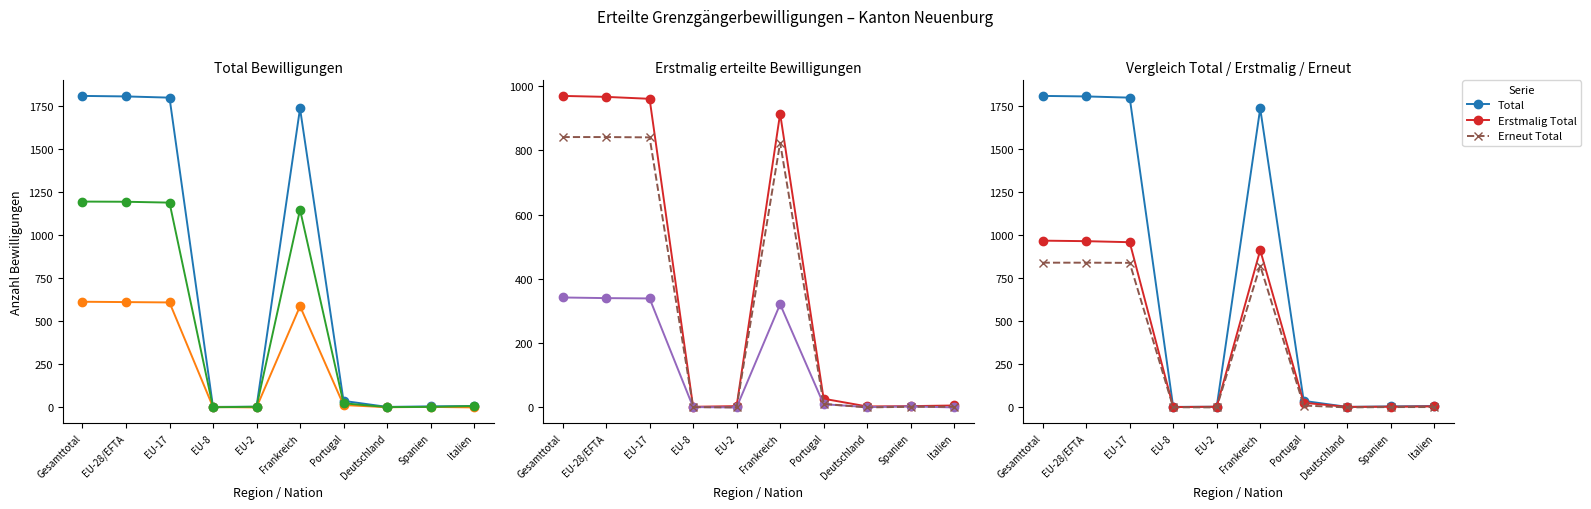

True or false: Erstmalig Frauen and Erstmalig Total cross at least once.

False